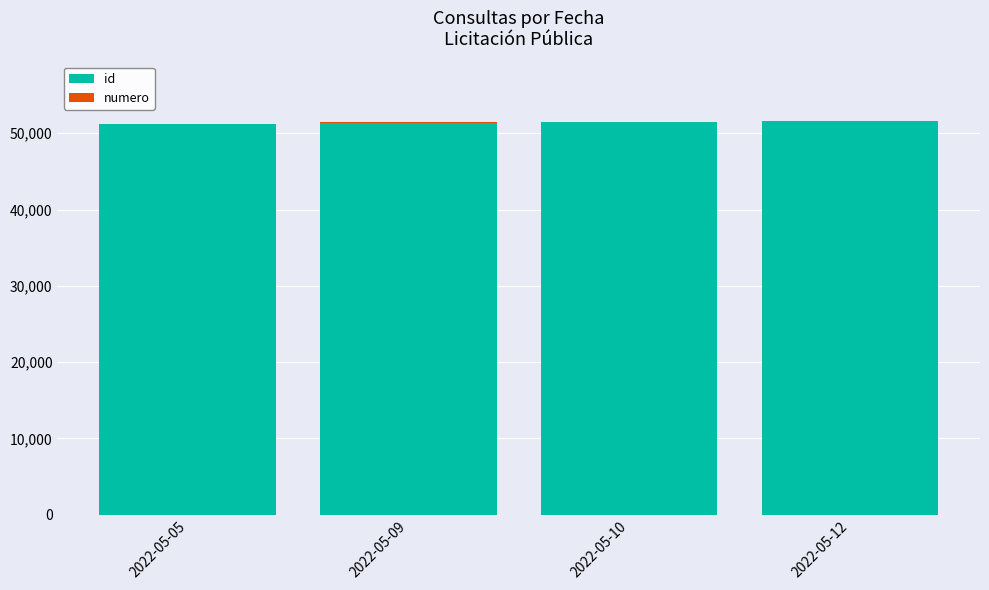

Does the chart contain stacked bars?

Yes